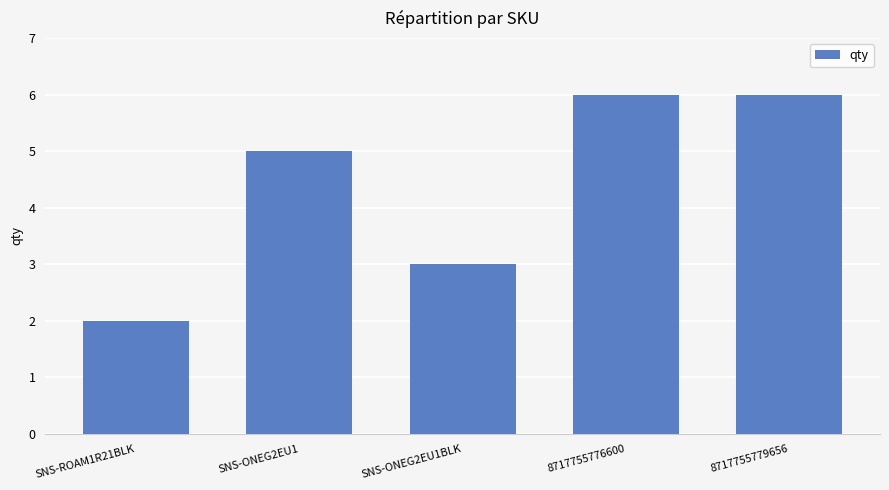

What is the change in value from SNS-ONEG2EU1BLK to 8717755776600?

+3